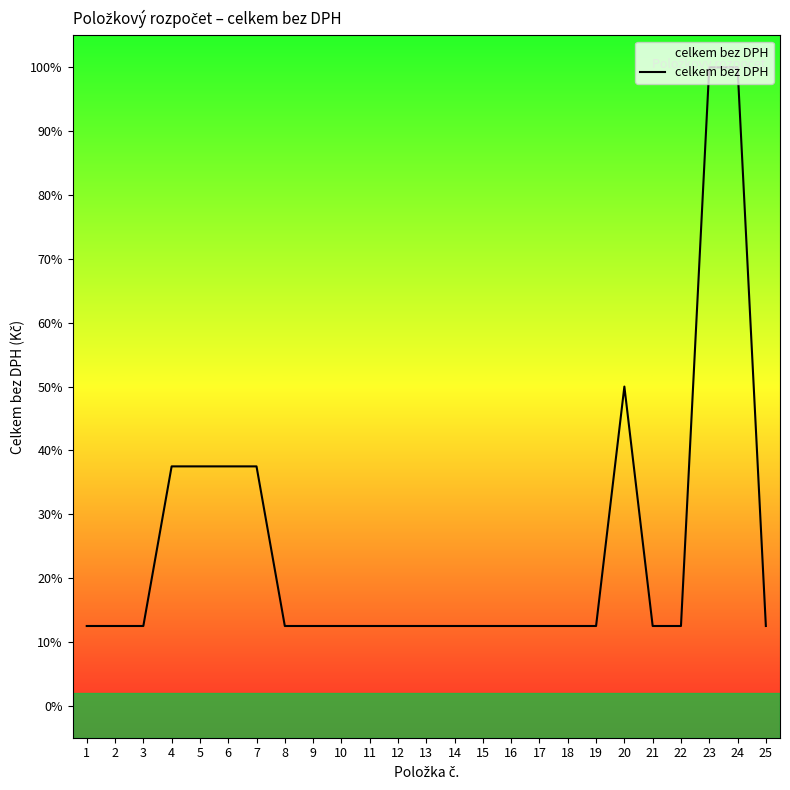

Rank the categories by value from lowest to highest.

1, 2, 3, 8, 9, 10, 11, 12, 13, 14, 15, 16, 17, 18, 19, 21, 22, 25, 4, 5, 6, 7, 20, 23, 24